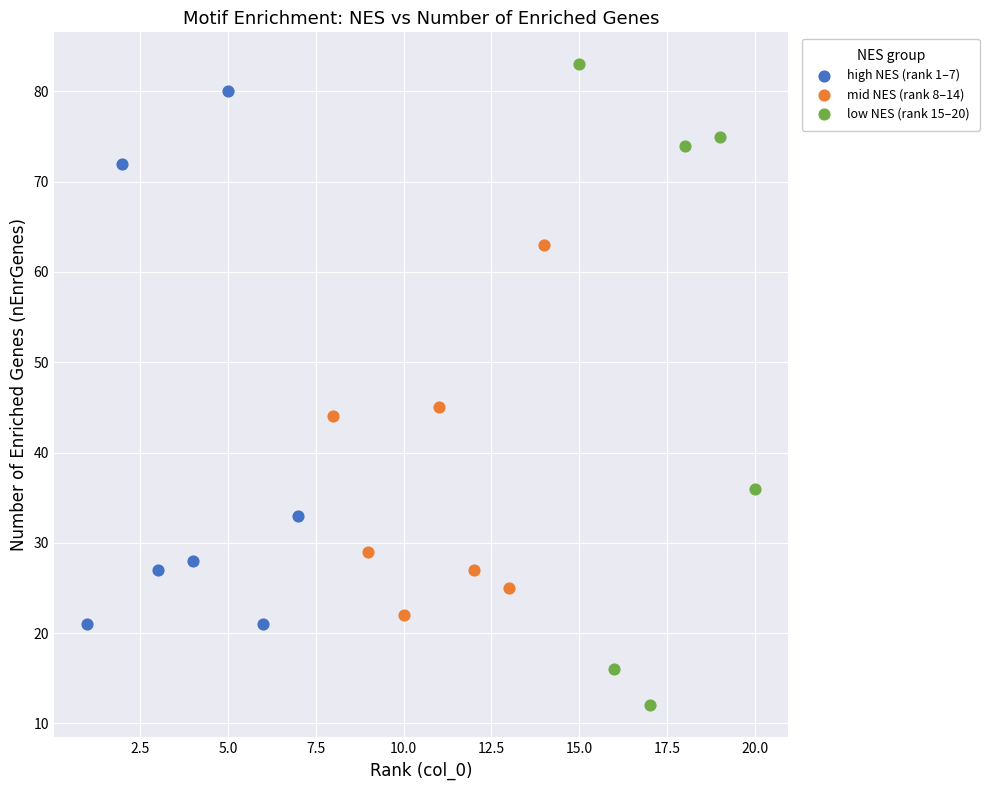

Which series reaches the maximum Y coordinate?

low NES (rank 15–20)